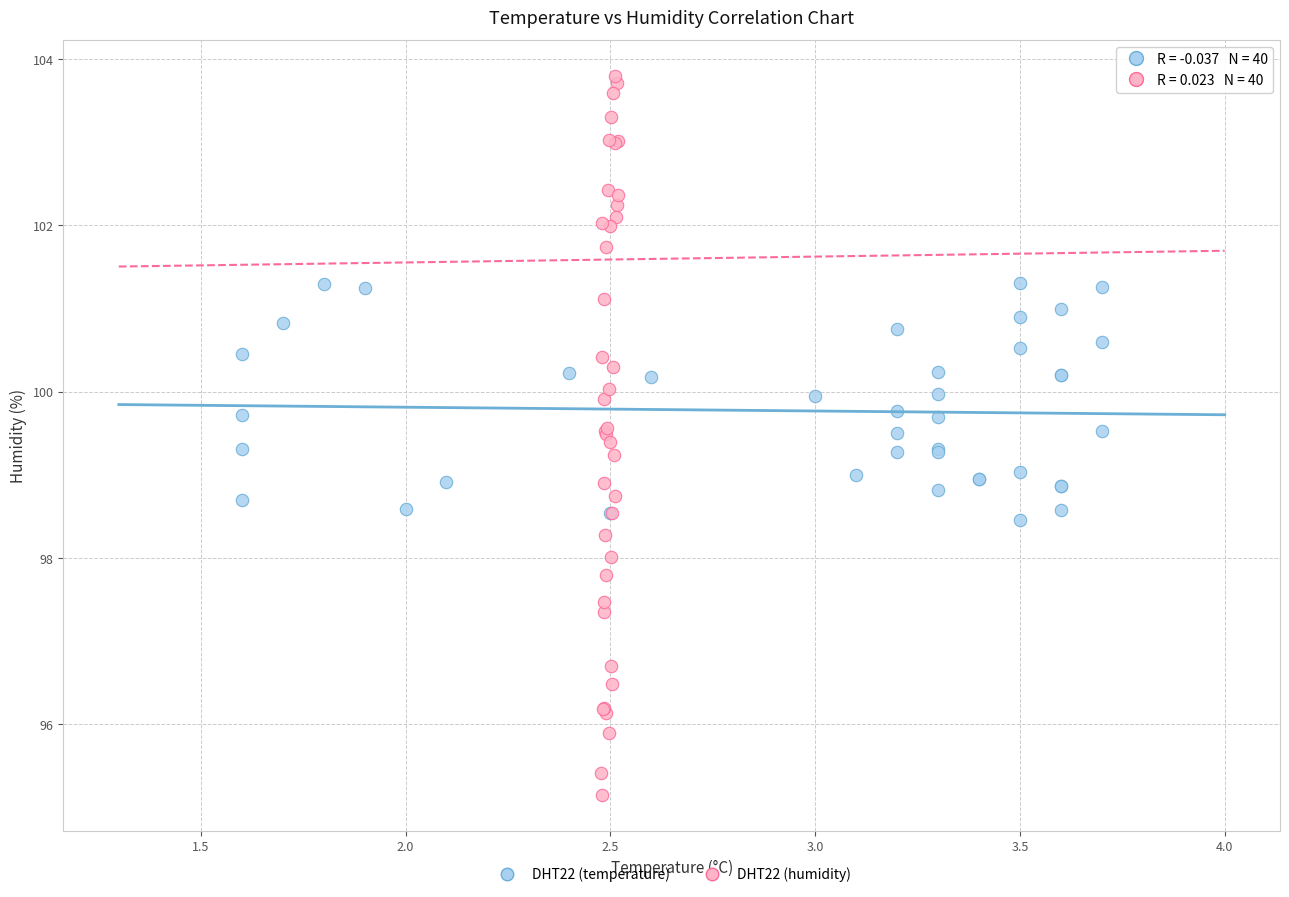

What are all the series names shown in the legend?

DHT22 (temperature), DHT22 (humidity)